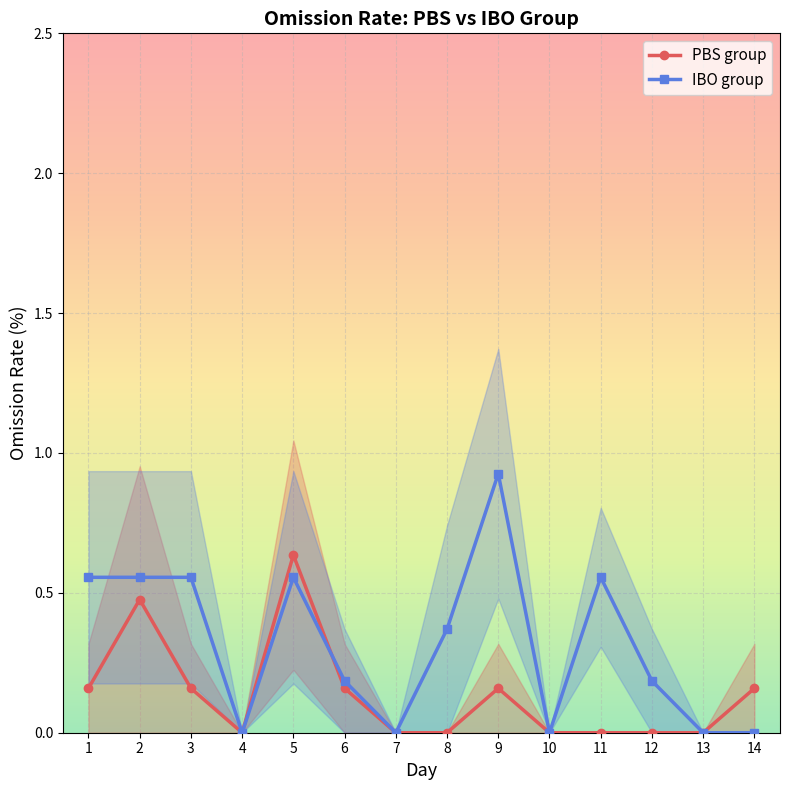

Reading right to left, what are all the values shown in this chart?

PBS group: 0.2	0.0	0.0	0.0	0.0	0.2	0.0	0.0	0.2	0.6	0.0	0.2	0.5	0.2
IBO group: 0.0	0.0	0.2	0.6	0.0	0.9	0.4	0.0	0.2	0.6	0.0	0.6	0.6	0.6